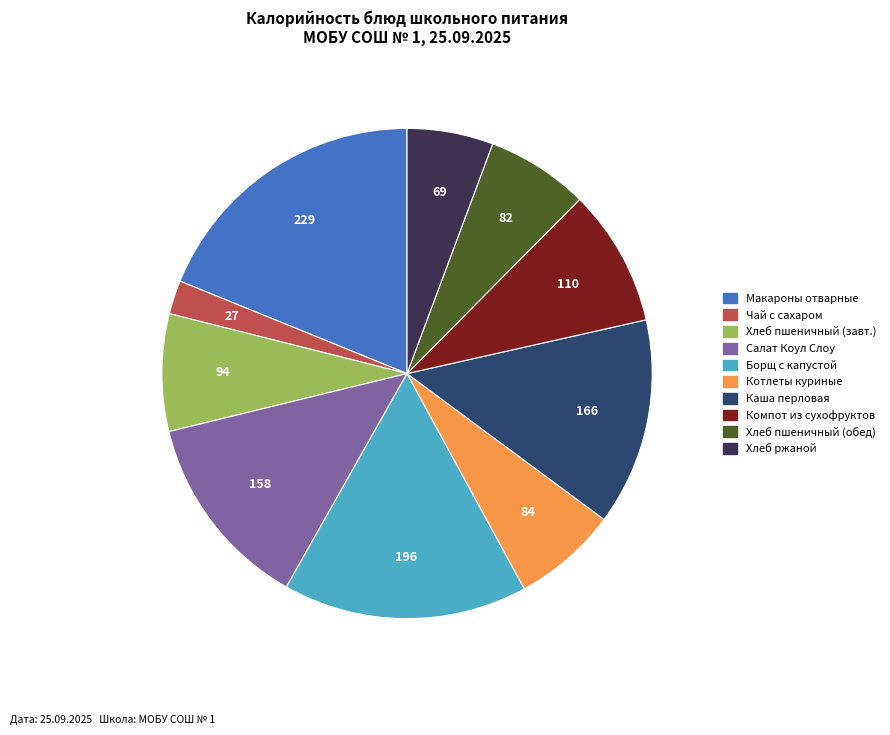

Does any single category account for the majority?

No